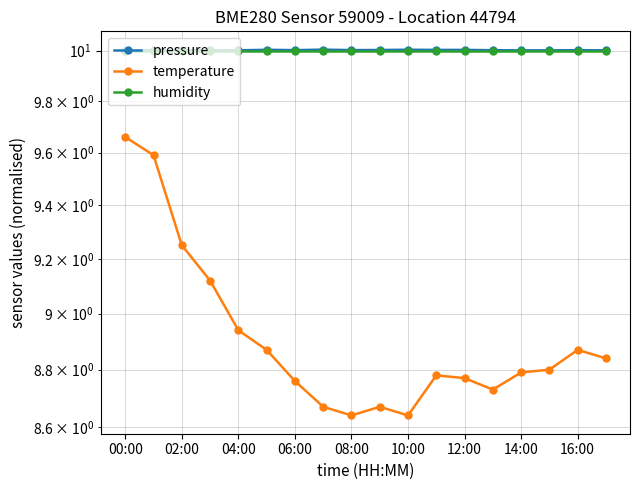

True or false: humidity and temperature cross at least once.

False